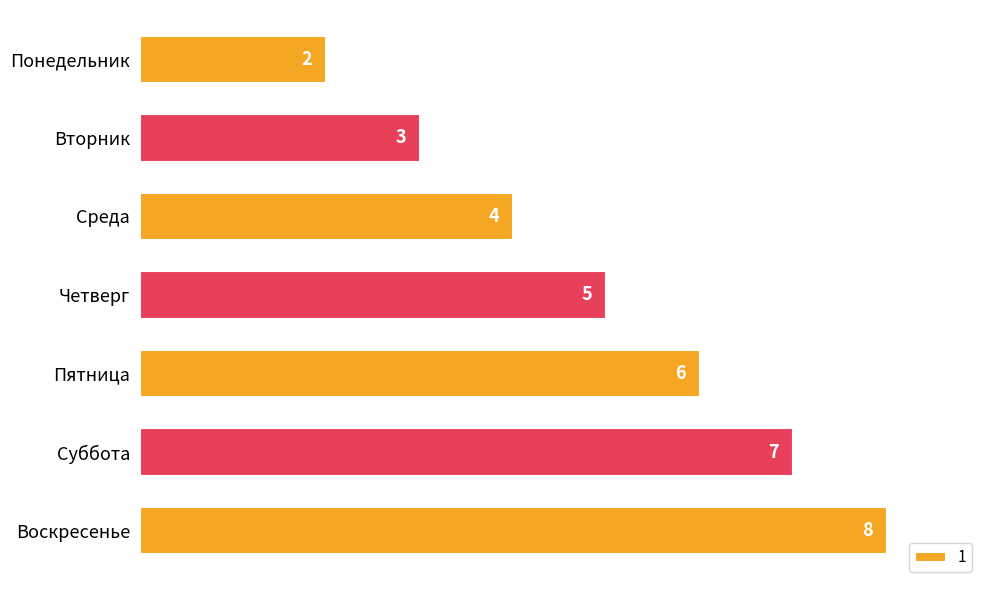

List the labels in order of value, largest first.

Воскресенье, Суббота, Пятница, Четверг, Среда, Вторник, Понедельник